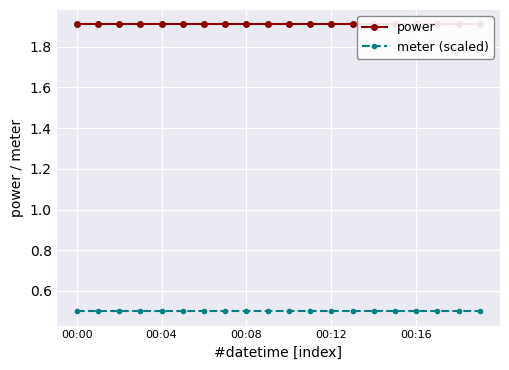

What is the value of the meter (scaled) point at the 10th from the left?

0.5